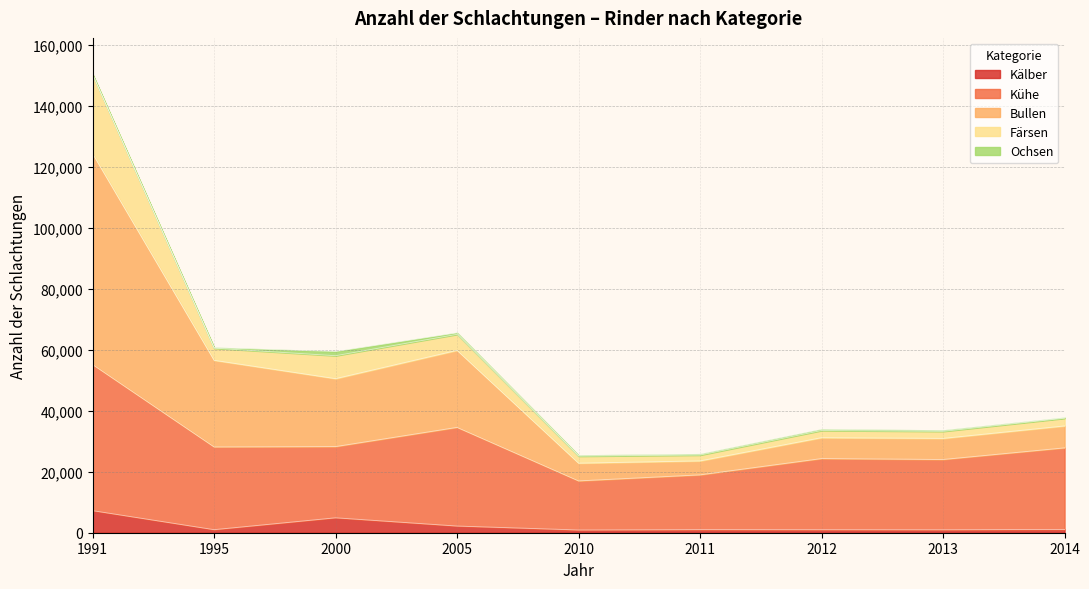

True or false: Bullen has a value of 6158 at 2011.

False